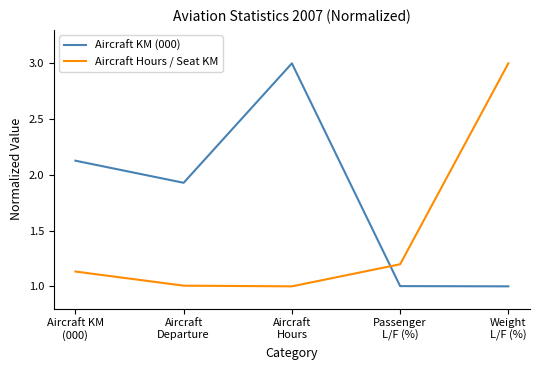

True or false: Aircraft Hours / Seat KM and Aircraft KM (000) cross at least once.

True